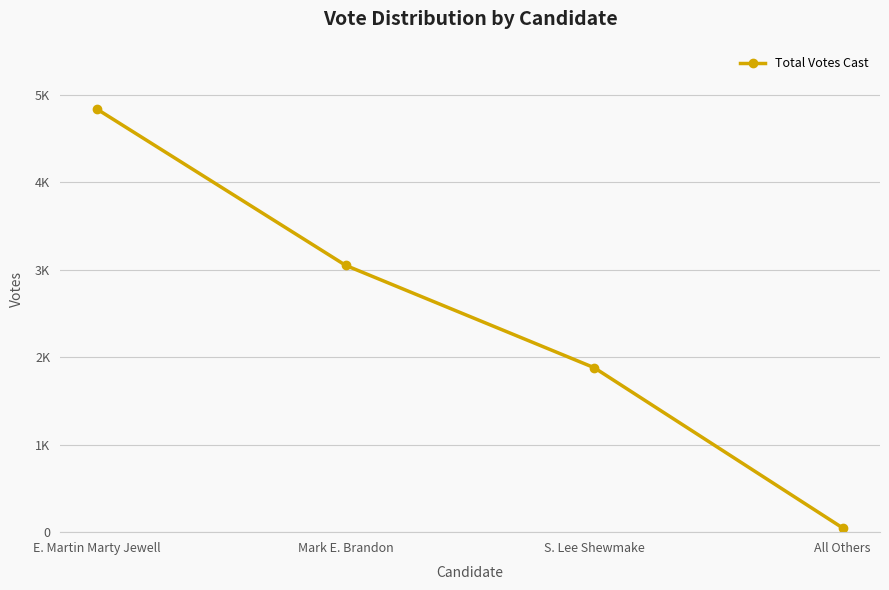

What is the sum of all values?

9807